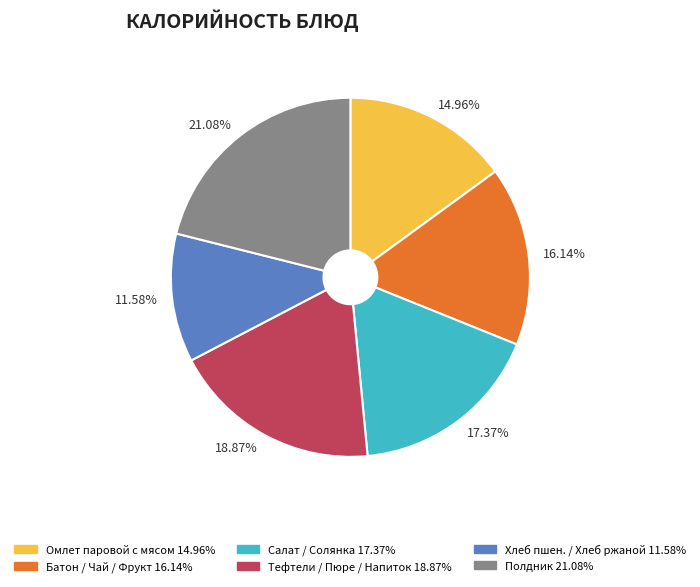

Is there a majority slice in this chart?

No